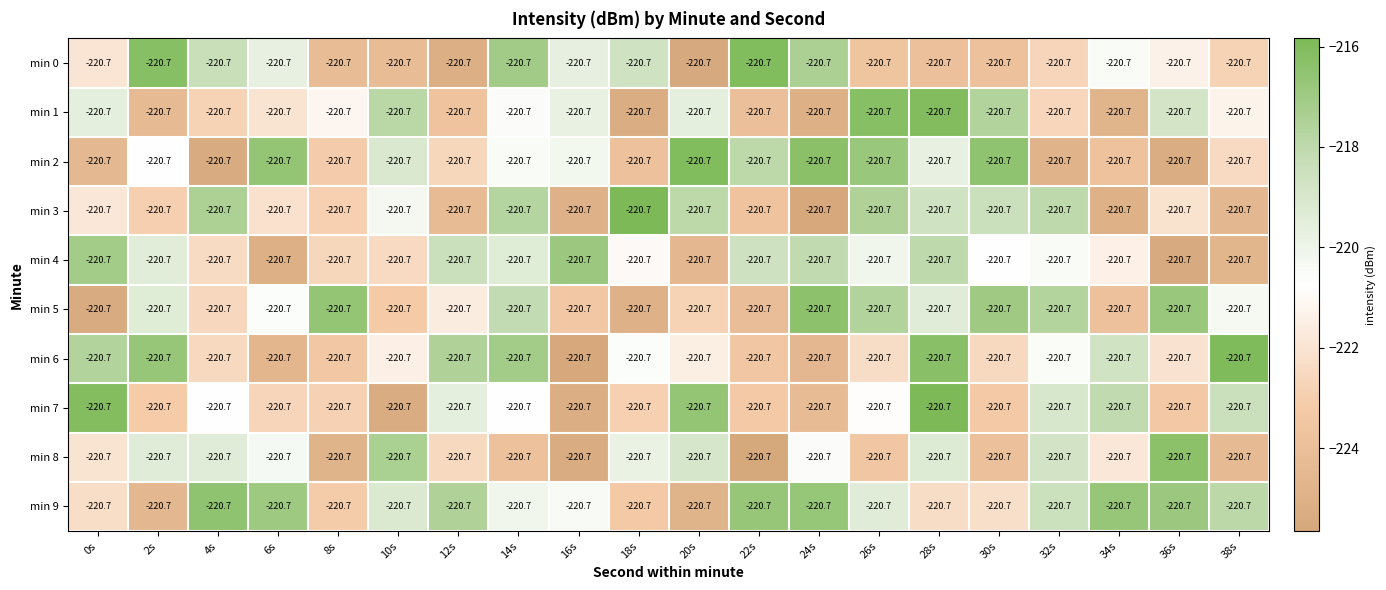

Between 10s and 26s, which is larger?

26s